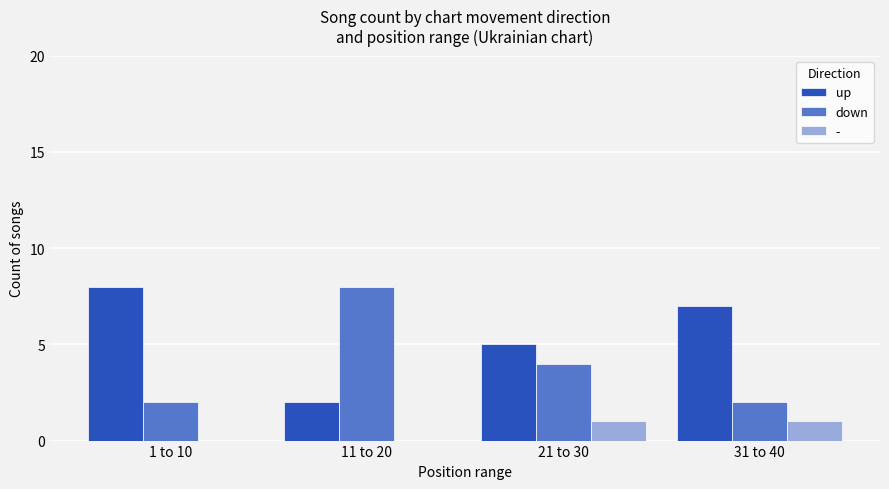

Which series has the largest total across all categories?

up